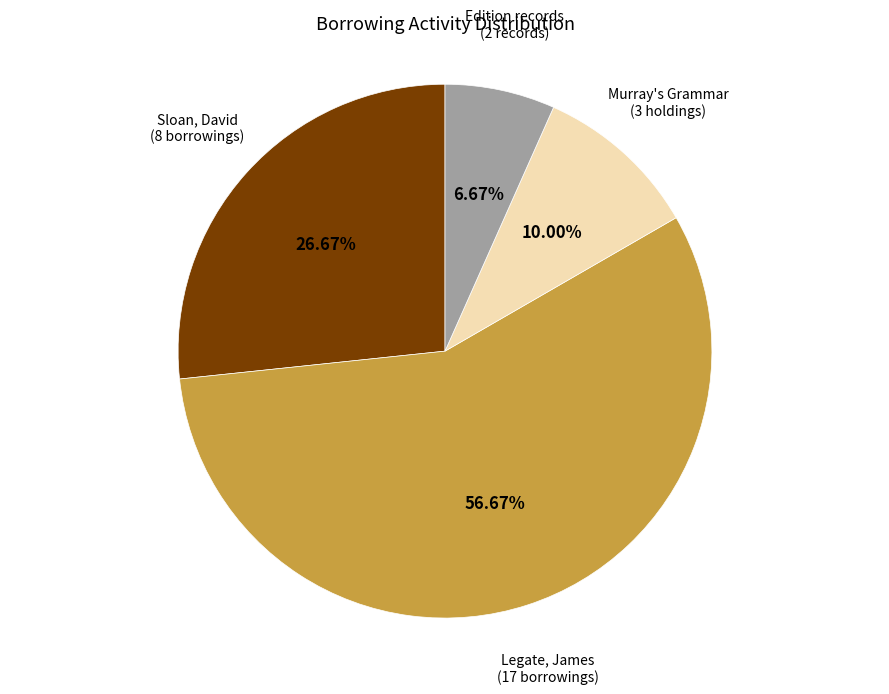

Is there a majority slice in this chart?

Yes